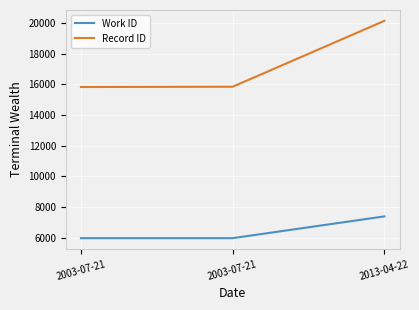

Reading left to right, list all the values displayed in this chart.

Work ID: 5960	5960	7379
Record ID: 15820	15838	20135